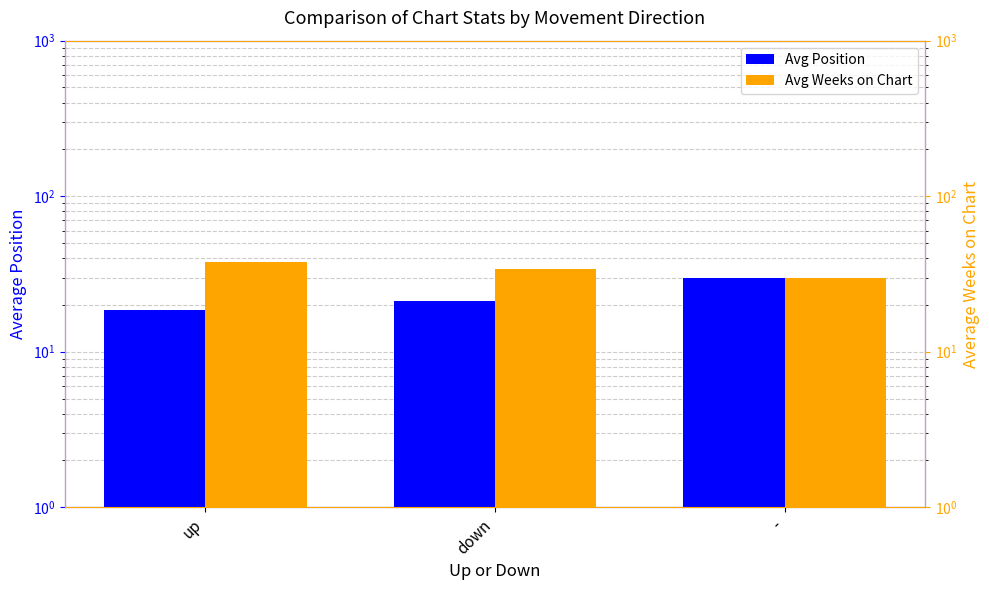

Does the chart contain any negative values?

No